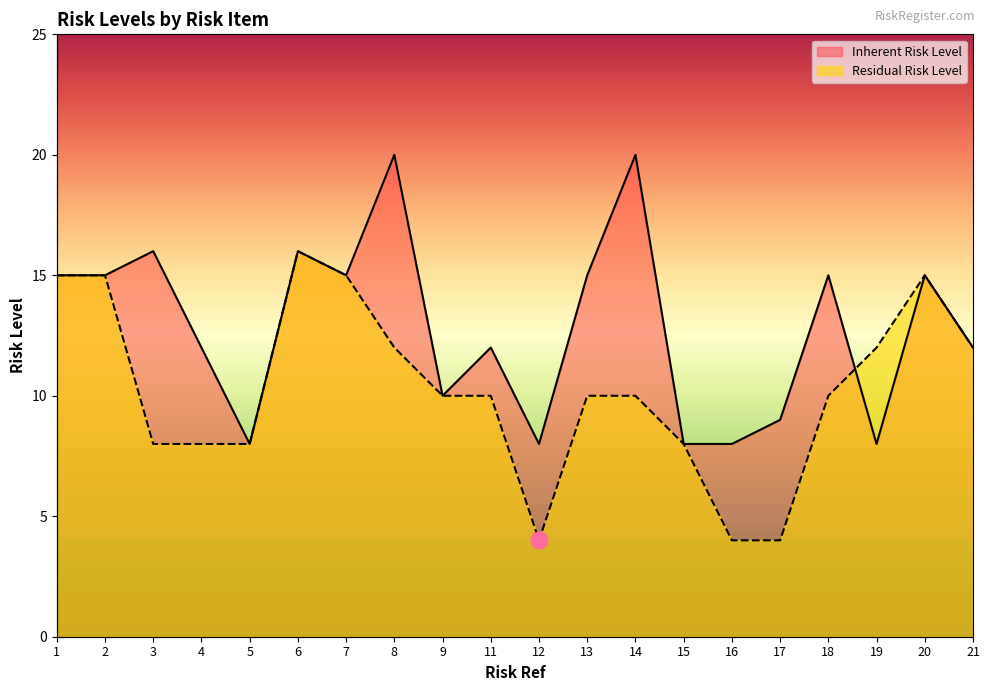

After their last crossing, which series has the higher values: Inherent Risk Level or Residual Risk Level?

Residual Risk Level